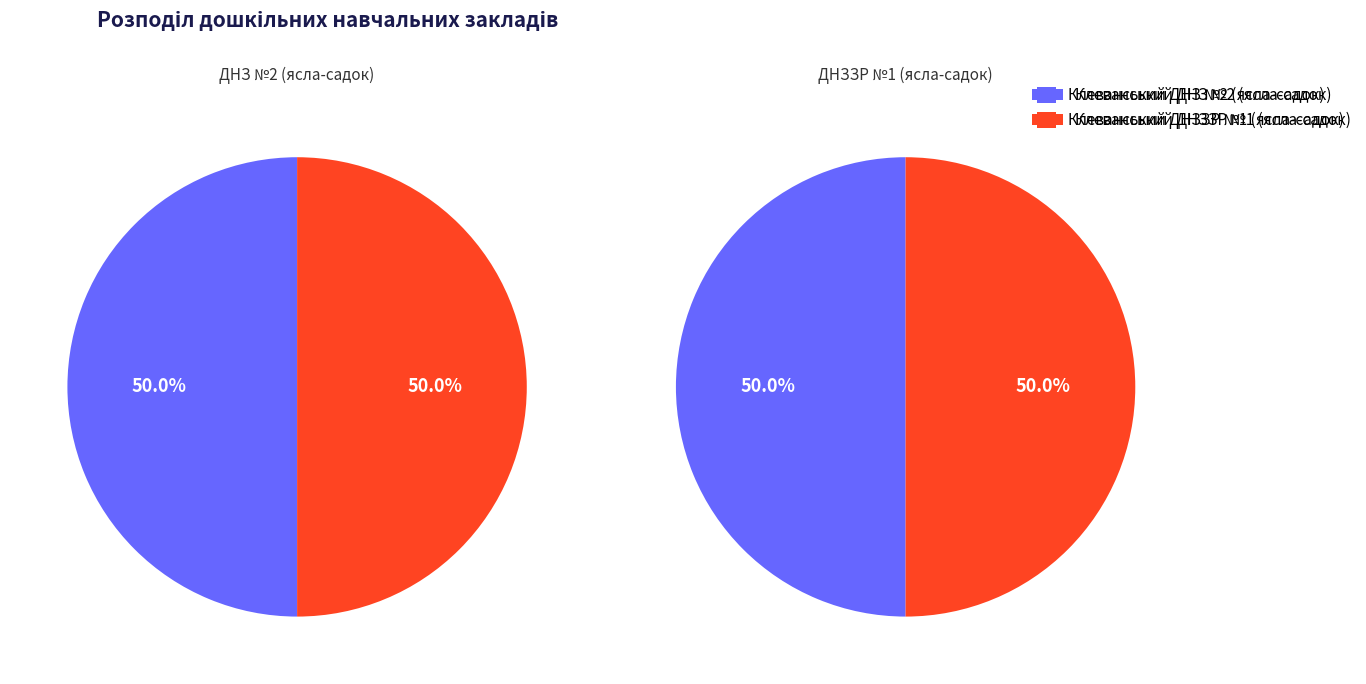

Is it true that Клеванський ДНЗЗР №1 (ясла-садок) is 37% of the pie?

False